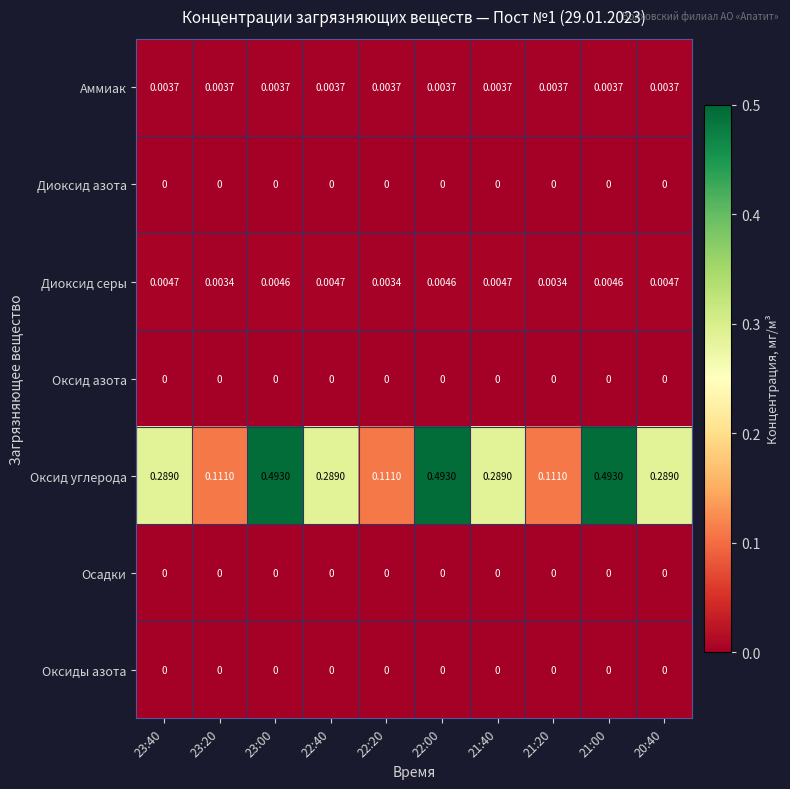

Which series has the largest range (max minus min)?

Оксид углерода